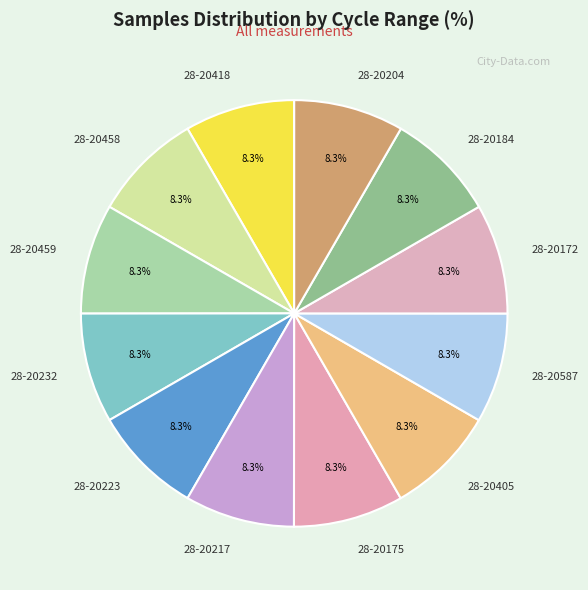

Count the number of slices in the pie.

12